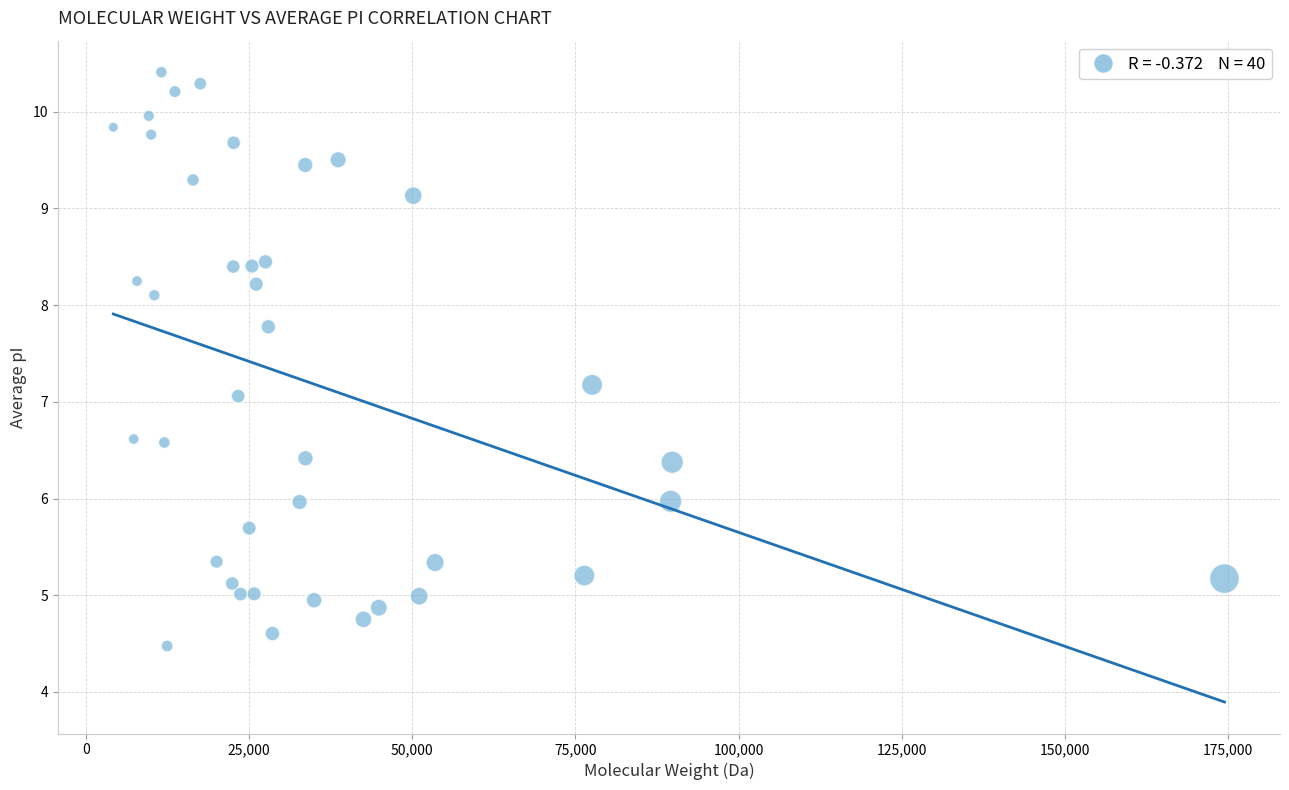

What is the range of X values (max minus min)?

170287.7